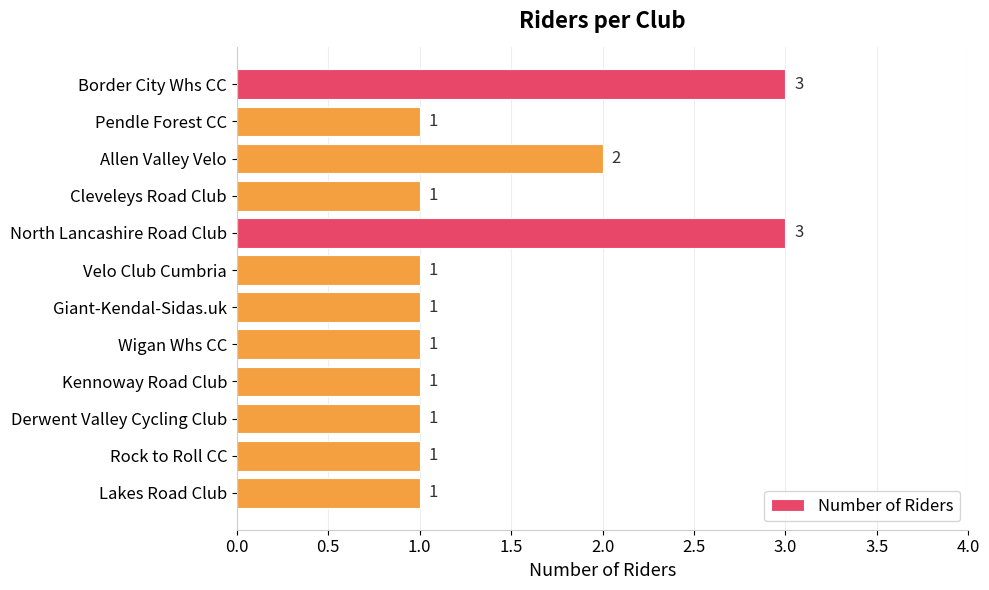

What is the label of the 11th bar from the bottom?

Pendle Forest CC